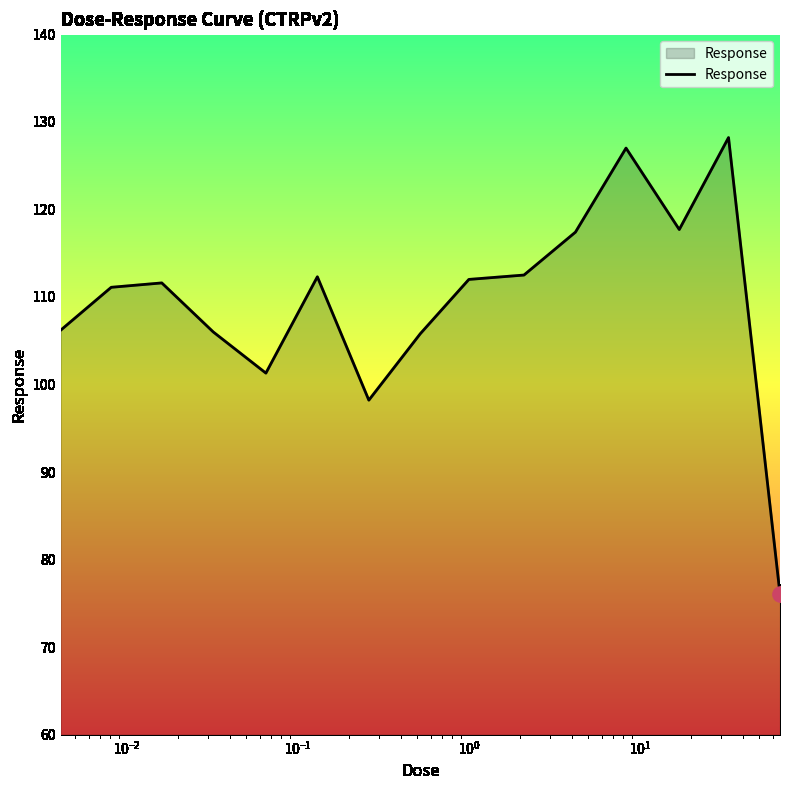

What is the difference between the maximum and minimum values?

52.1